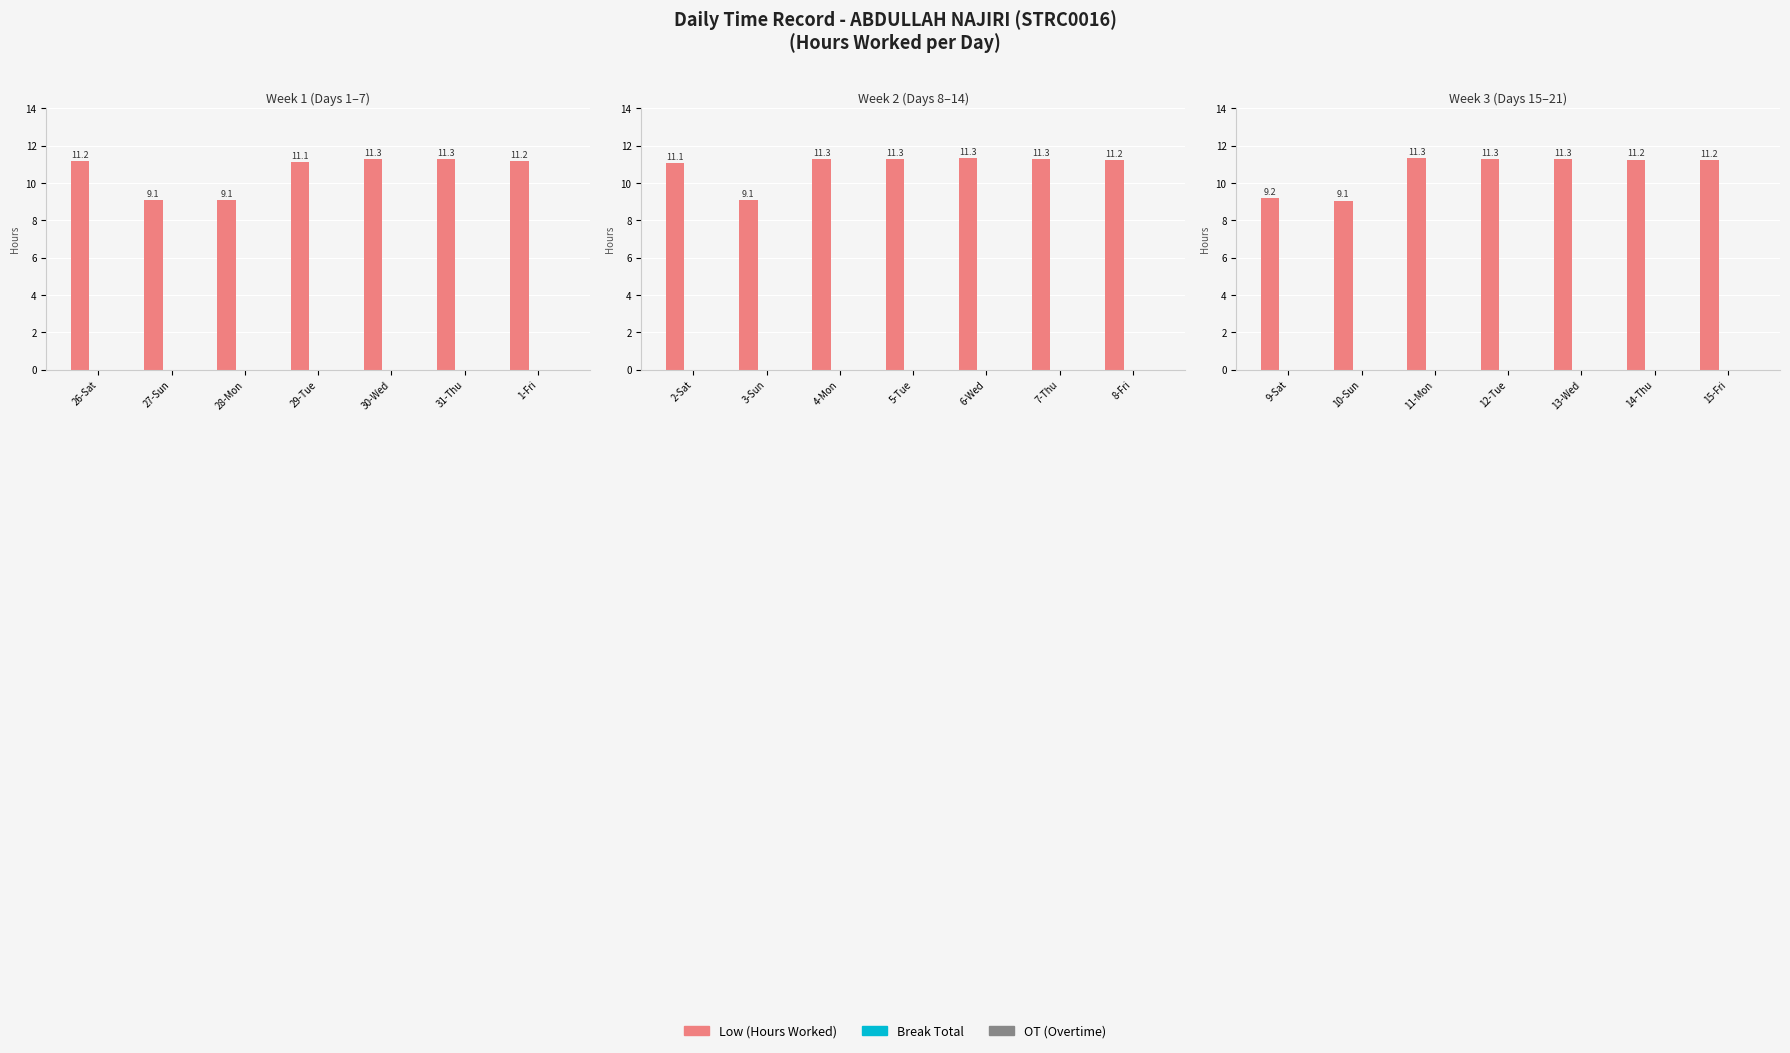

What are all the series names shown in the legend?

Low (Hours Worked), Break Total, OT (Overtime)